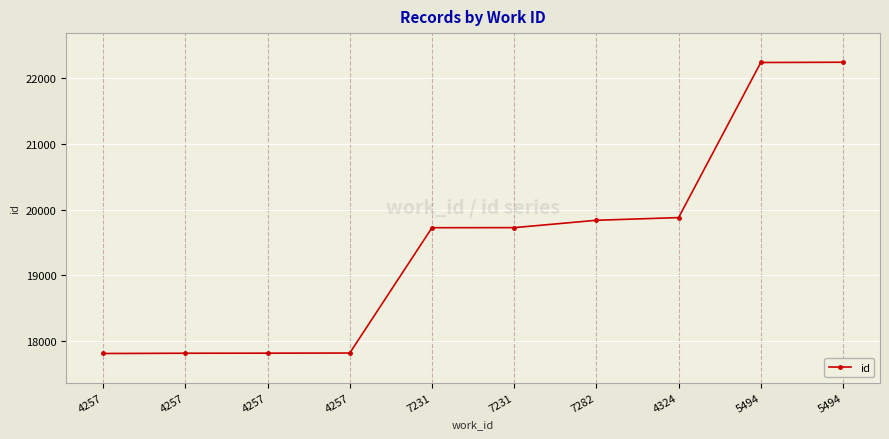

How many lines are shown in the chart?

1